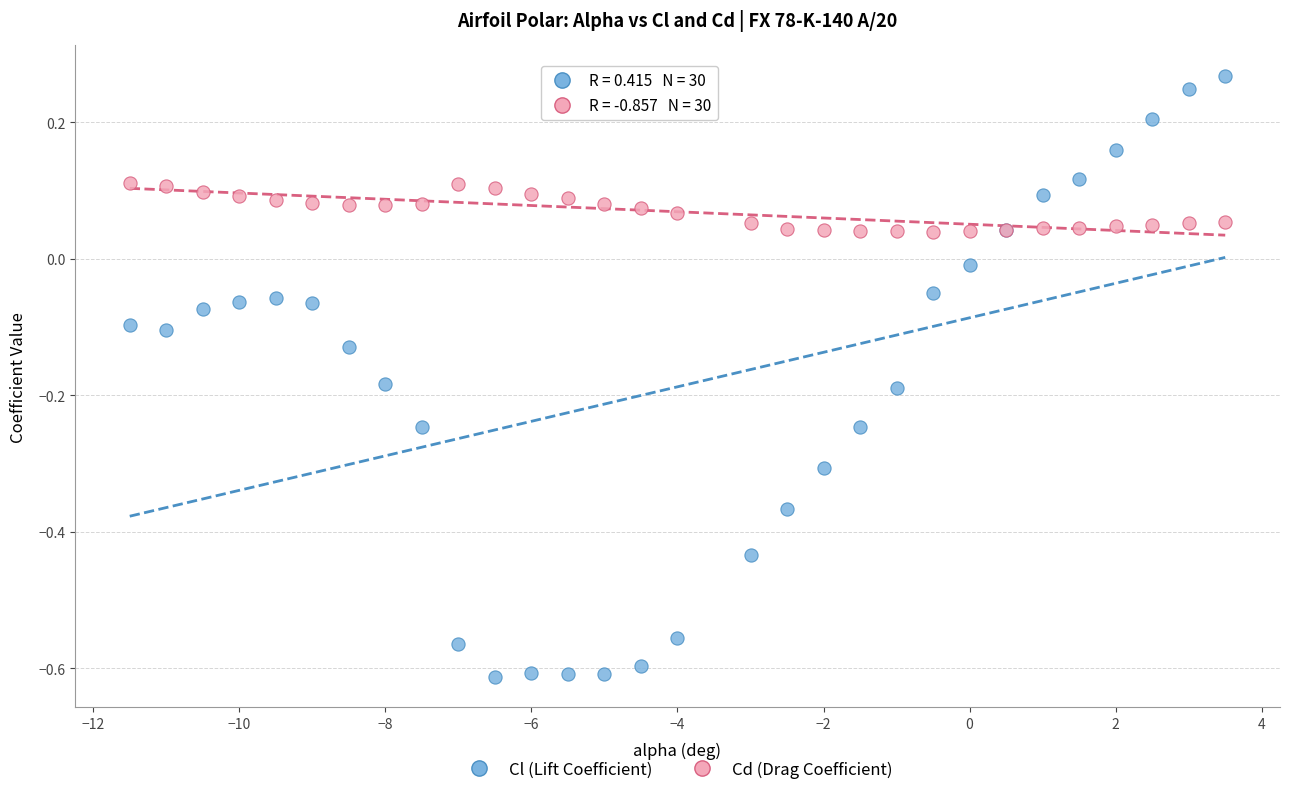

Which series has the largest Y range (max minus min)?

Cl (Lift Coefficient)